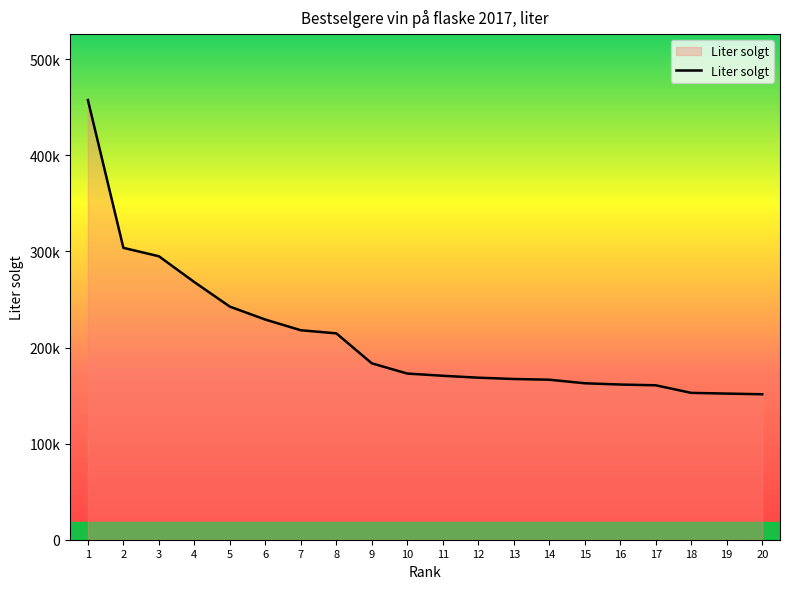

Reading right to left, extract all data points from this chart.

151359.0	152064.8	152798.2	160694.6	161486.2	162797.6	166493.2	167251.5	168600.4	170605.5	172886.2	183513.0	214735.5	217962.0	229062.8	242542.5	268055.5	294960.0	303718.5	457482.4